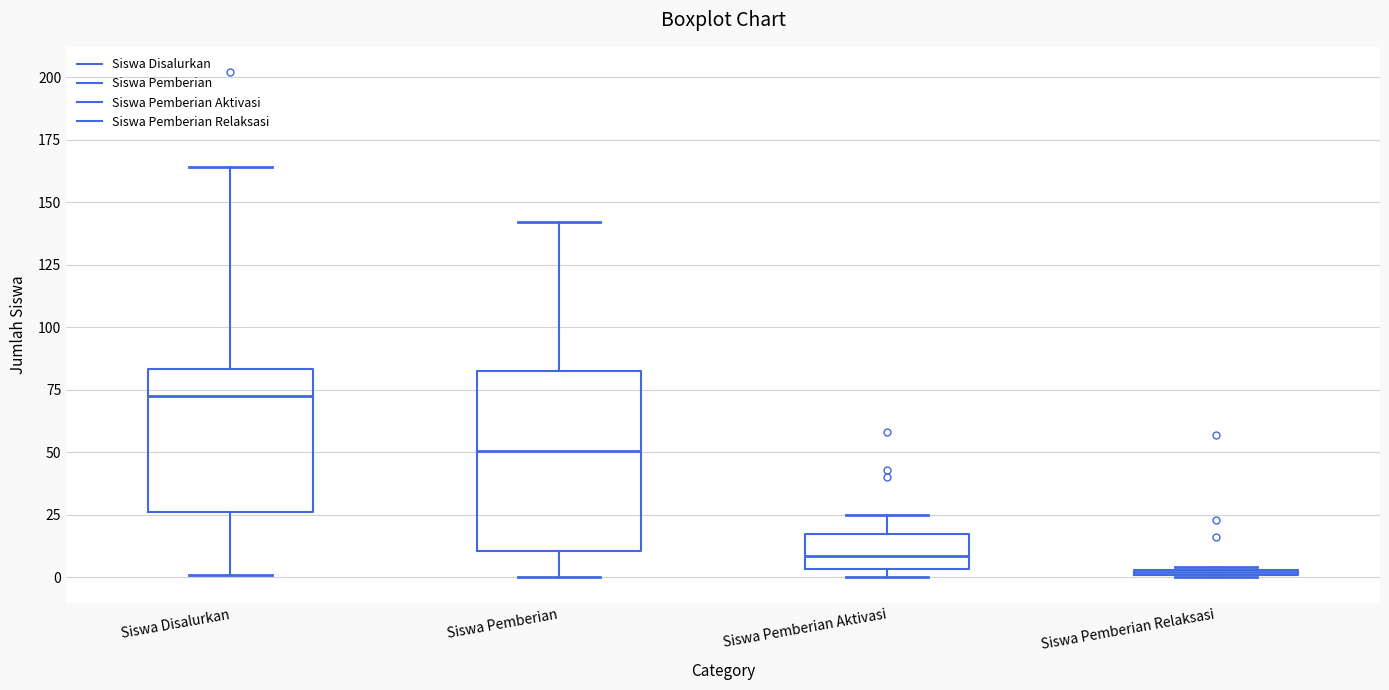

Which box's median line is the highest?

Siswa Disalurkan